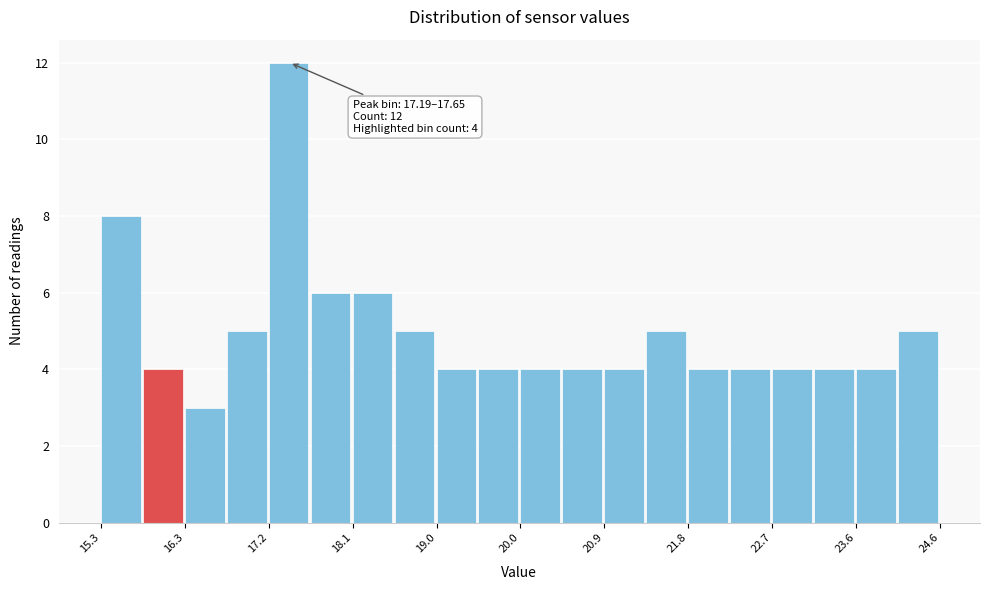

Over which range of the x-axis is the bar tallest?

17.2 to 17.7